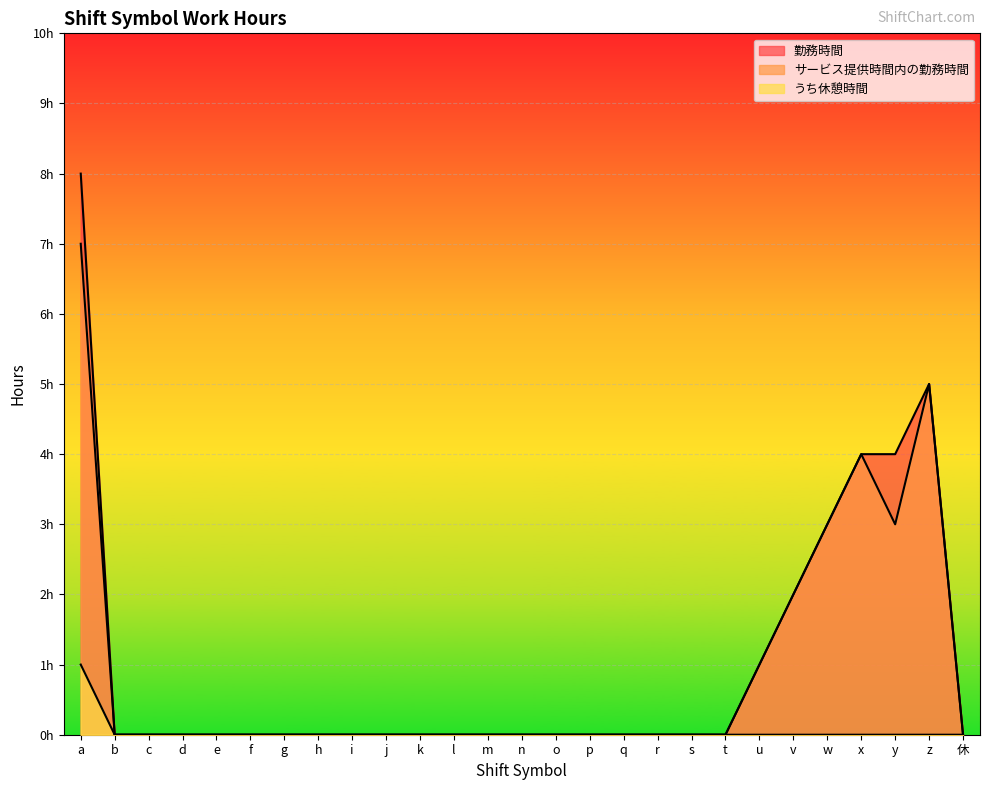

What is the difference between the second highest and second lowest values in the サービス提供時間内の勤務時間 series?

5